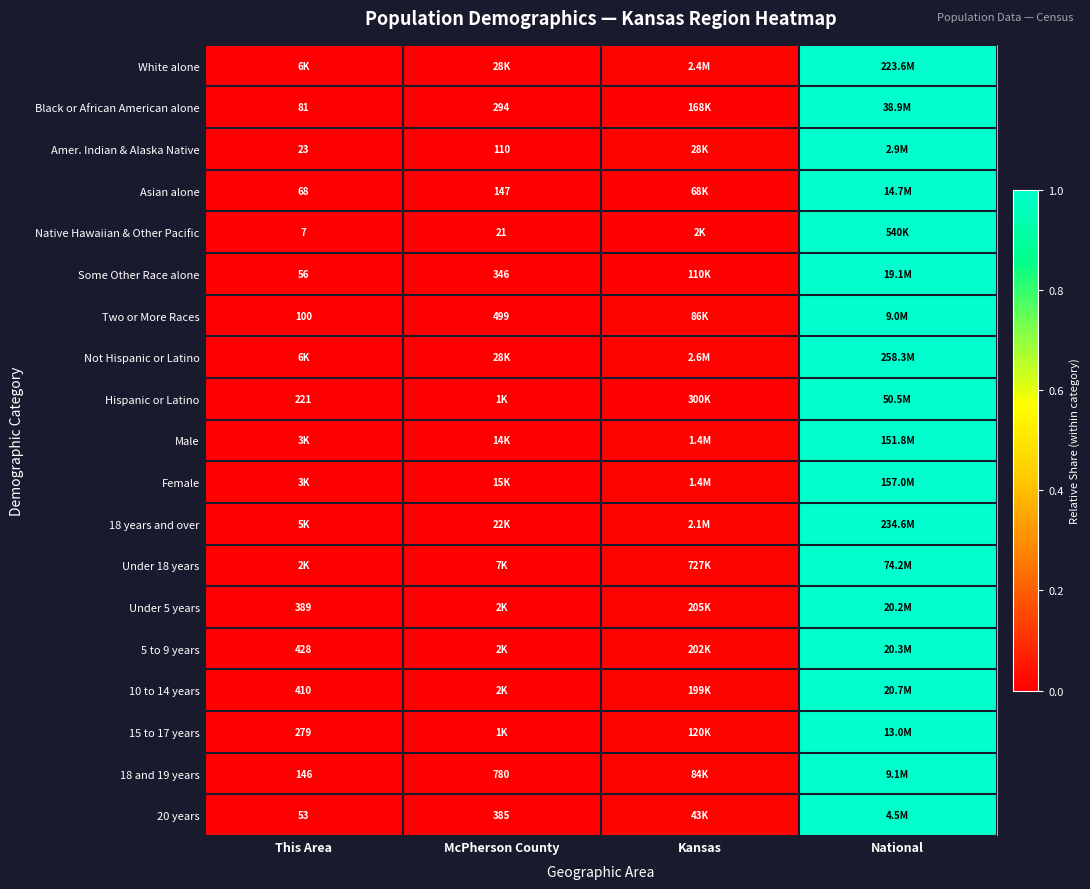

The value of Male at Kansas is 0.0. True or false?

False